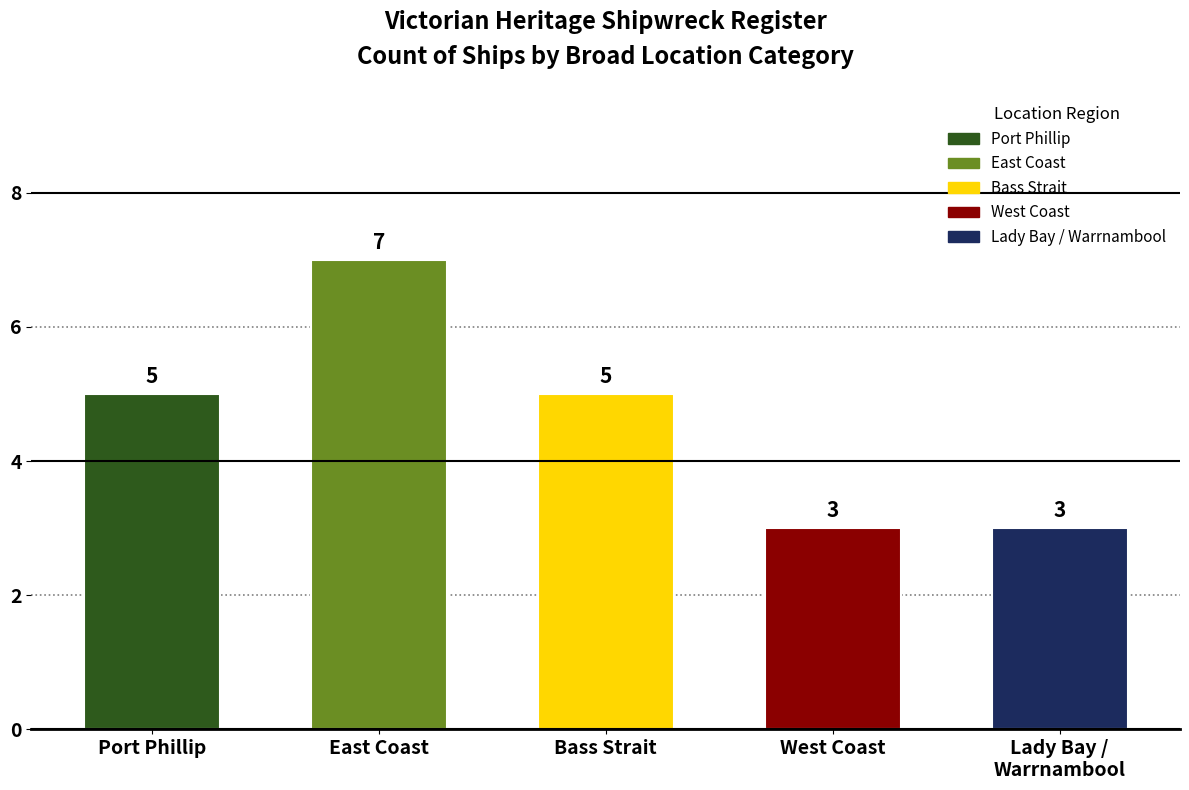

At which category does the chart reach its peak across all series?

East Coast